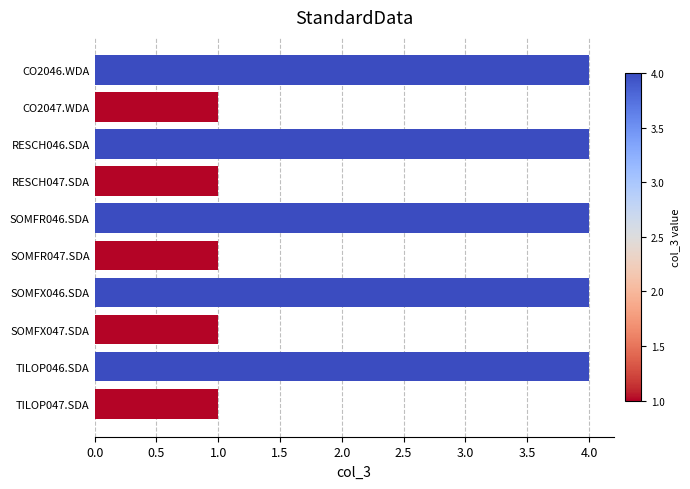

Reading bottom to top, list all the values displayed in this chart.

1	4	1	4	1	4	1	4	1	4